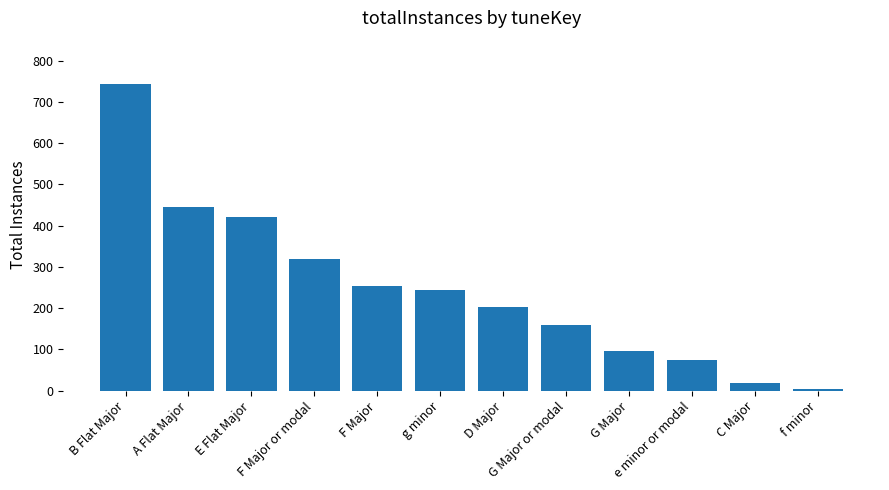

Reading left to right, transcribe all the data shown in this chart.

B Flat Major=744	A Flat Major=445	E Flat Major=420	F Major or modal=318	F Major=253	g minor=243	D Major=203	G Major or modal=159	G Major=97	e minor or modal=75	C Major=18	f minor=3